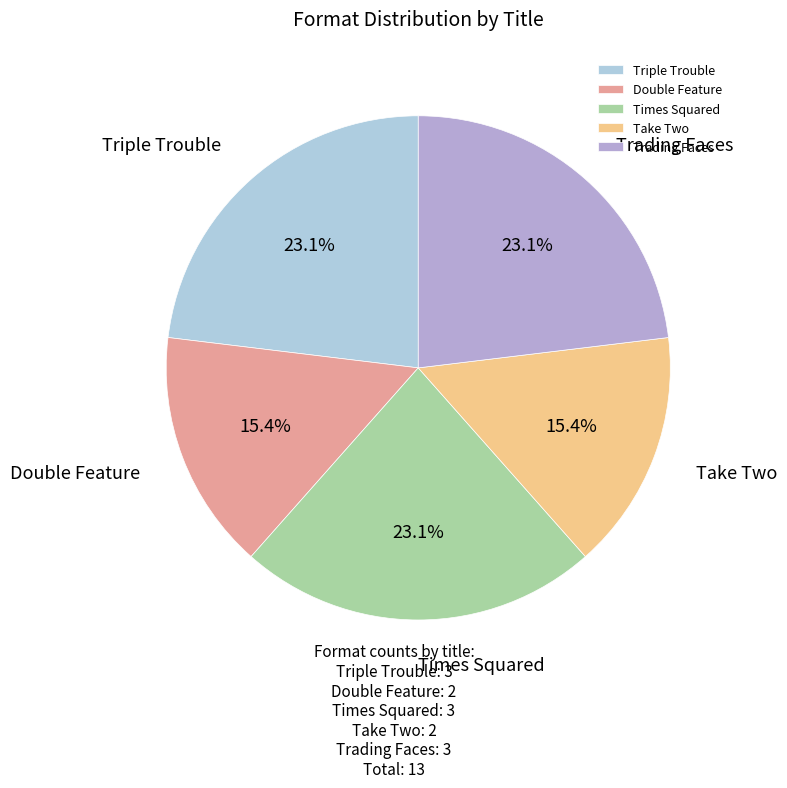

Does Times Squared represent more than half of the total?

No